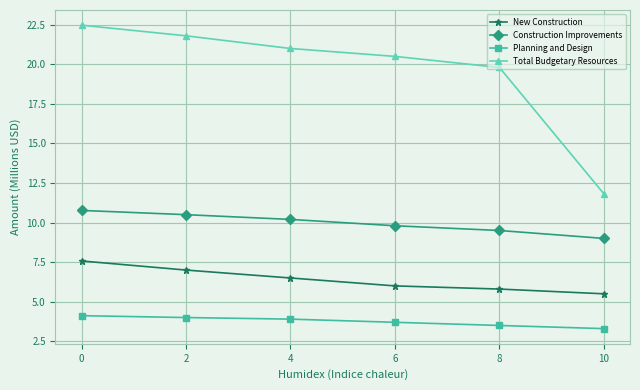

How many data points does each series have?

6